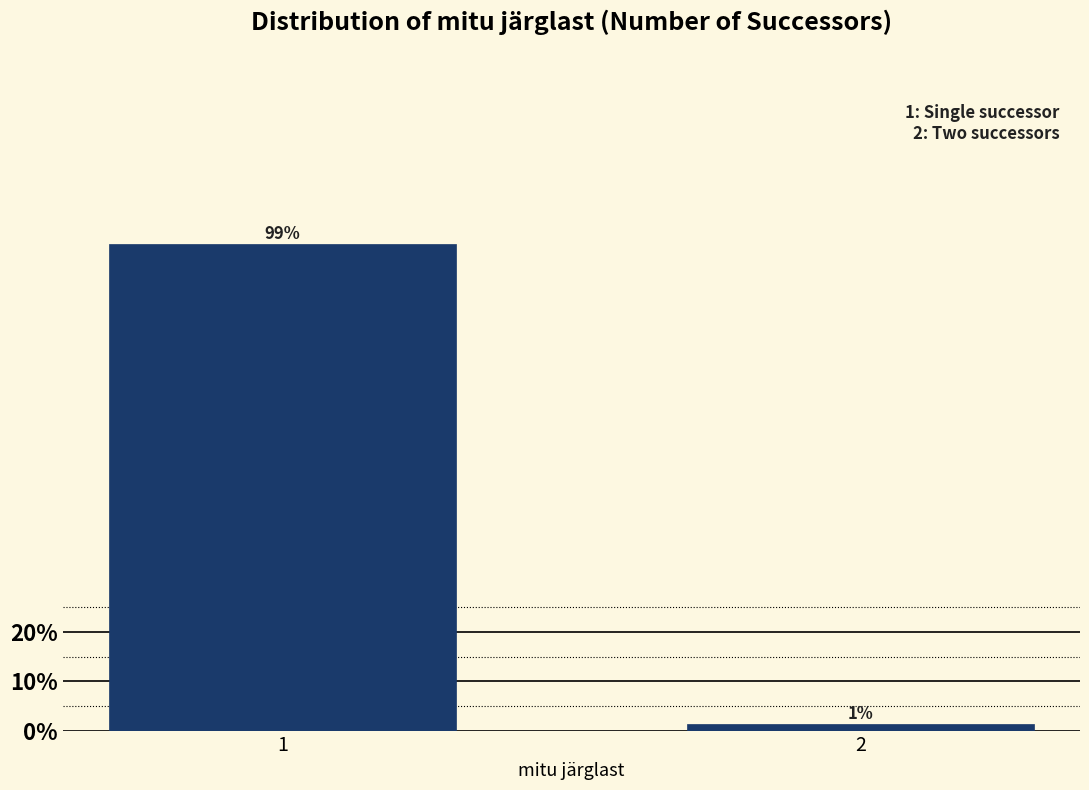

What is the value of the 1st bar from the left?

98.7